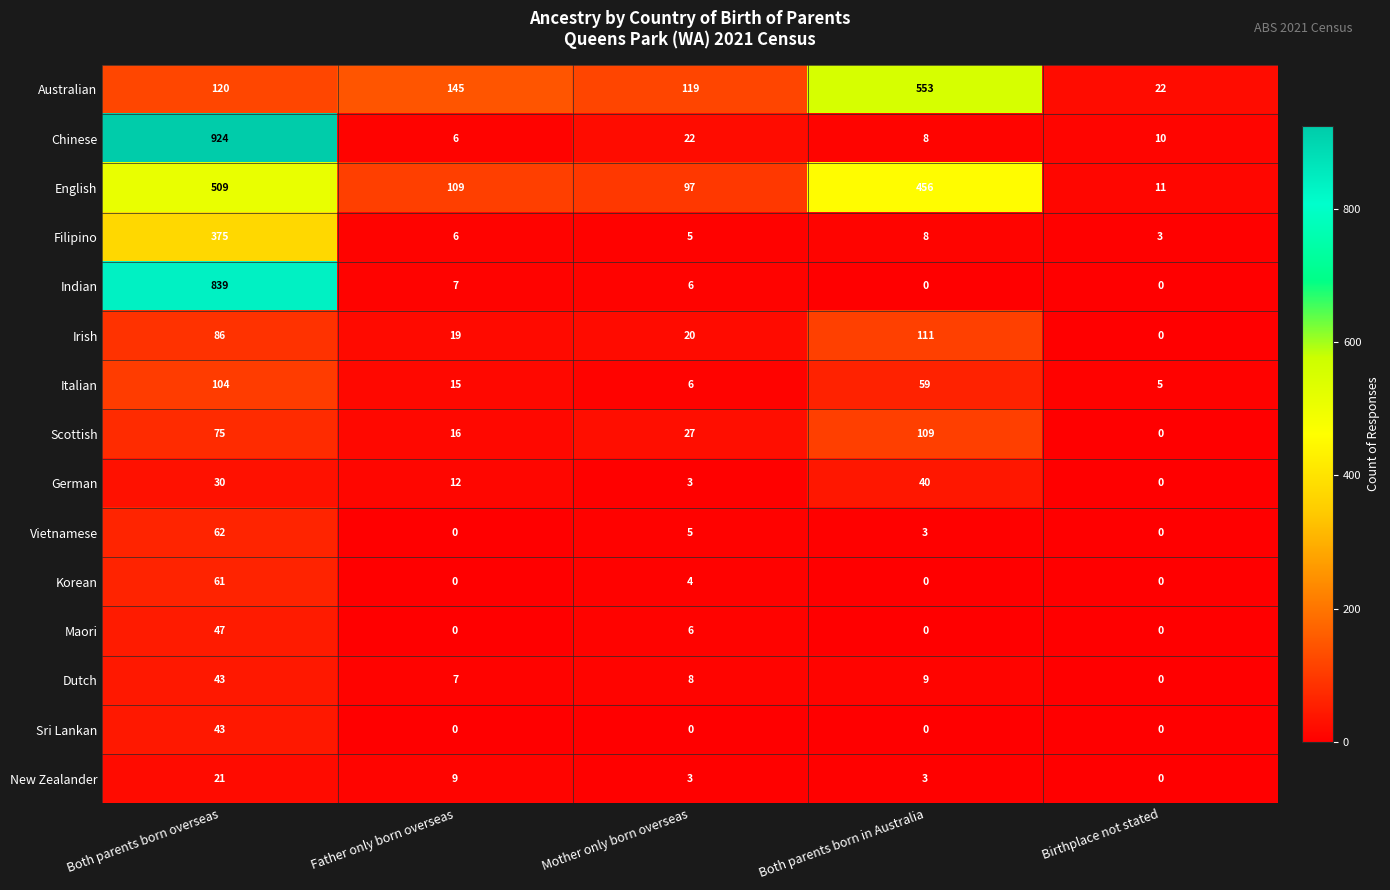

List the labels in order of Chinese value, smallest first.

Father only born overseas, Both parents born in Australia, Birthplace not stated, Mother only born overseas, Both parents born overseas